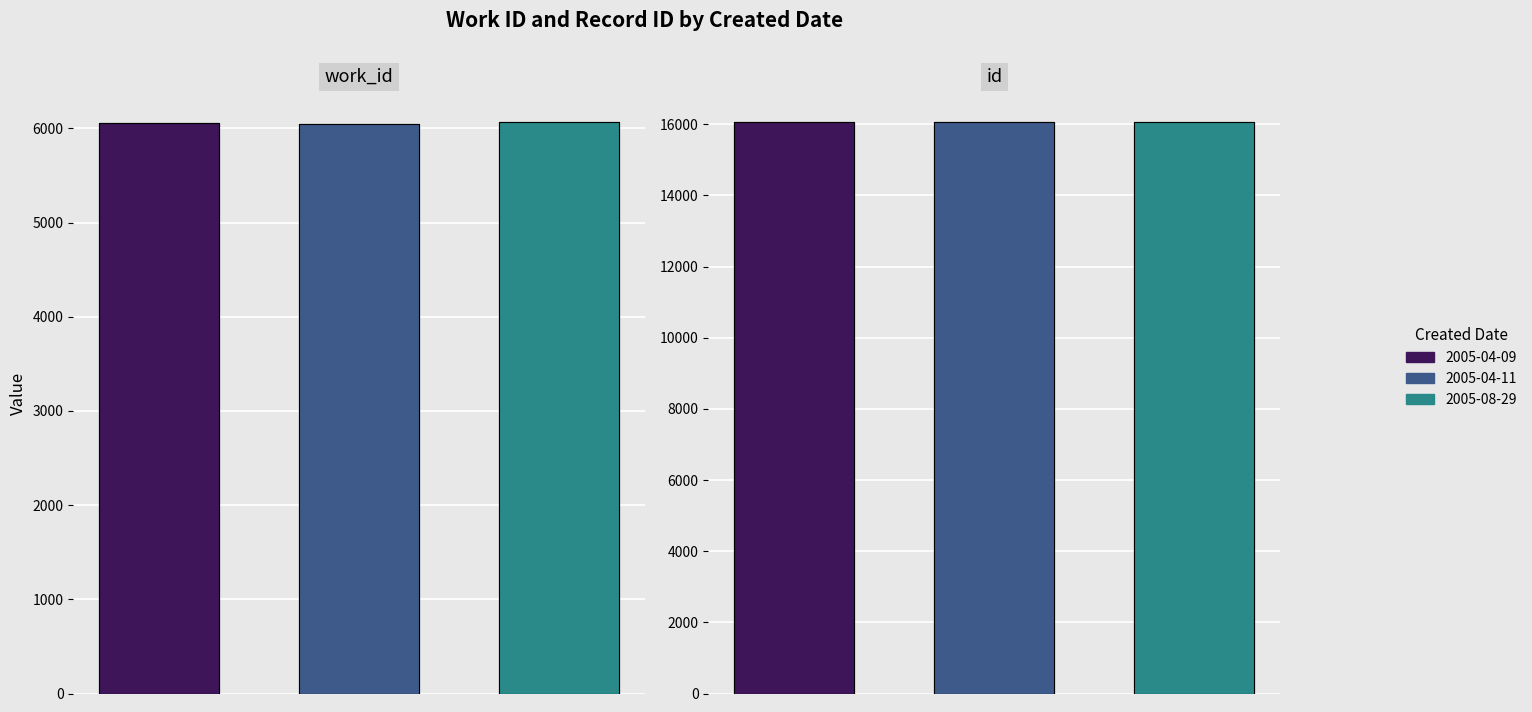

What is the sum of all id values?

48180